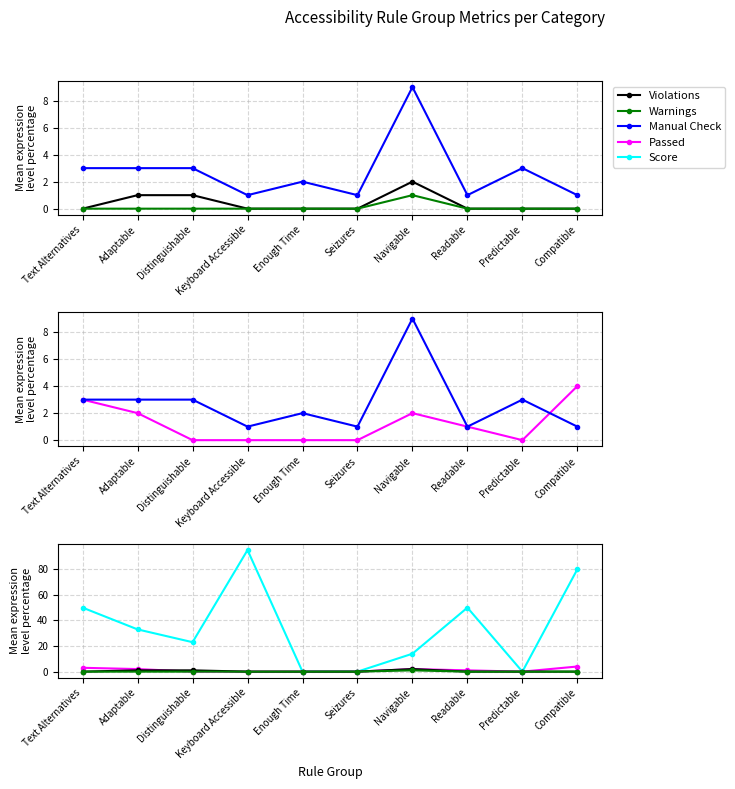

At which category does the chart reach its minimum across all series?

Text Alternatives